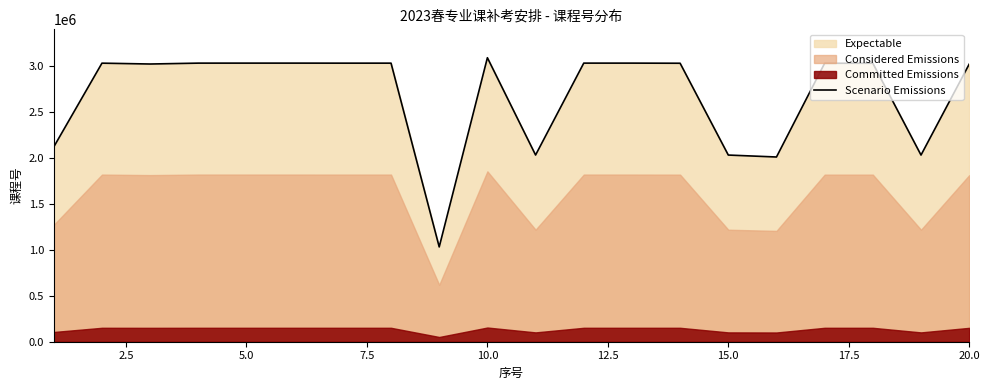

True or false: there are more than 1 points higher than both neighbors.

True